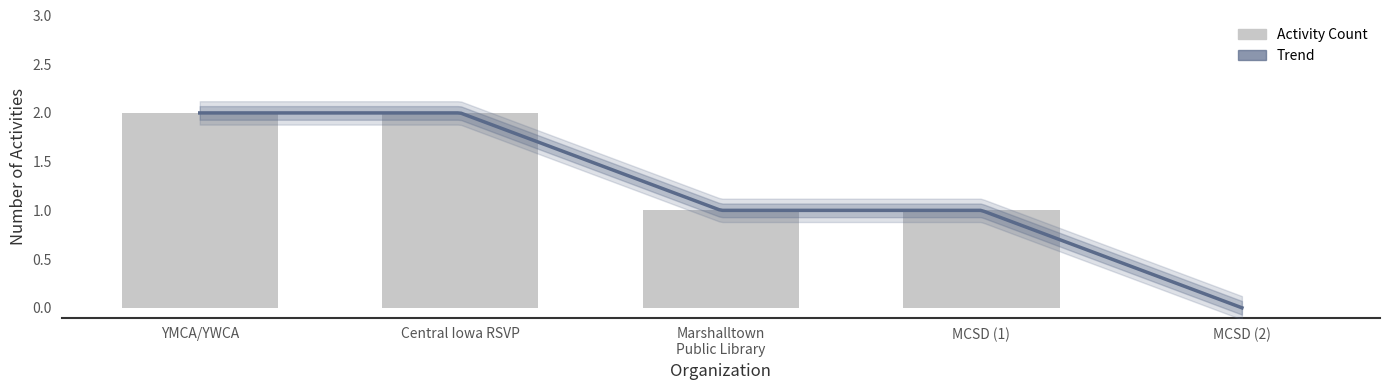

What is the sum of all values?

6